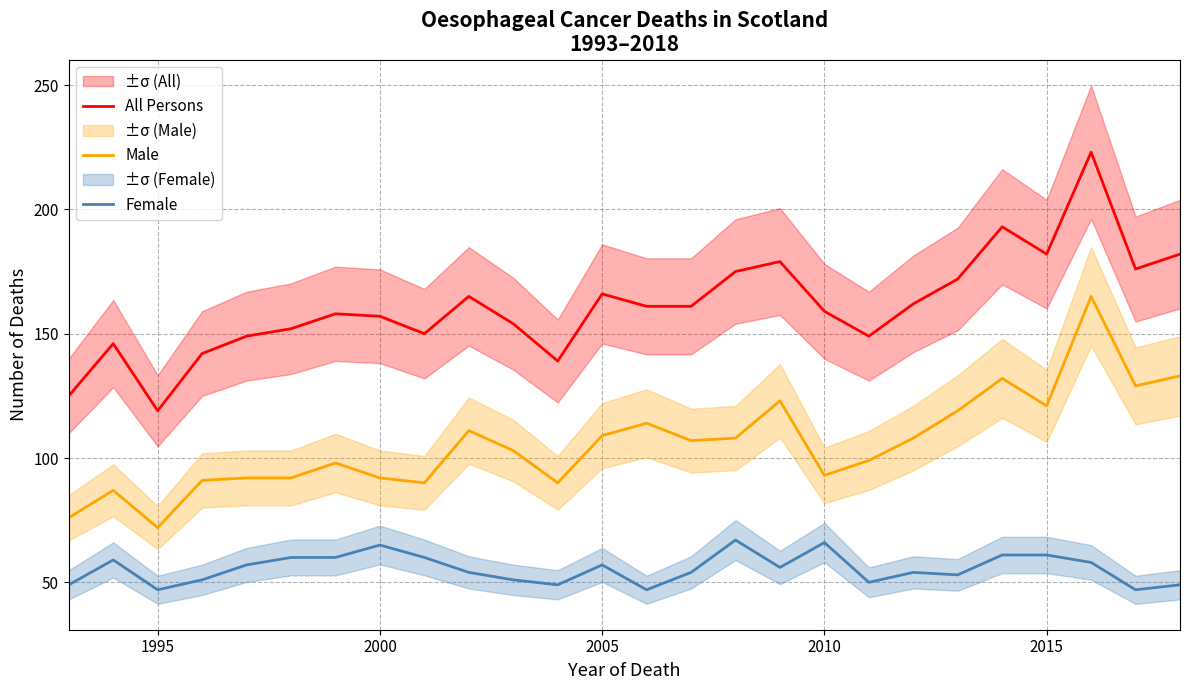

What is the lowest value of the Female series?

47